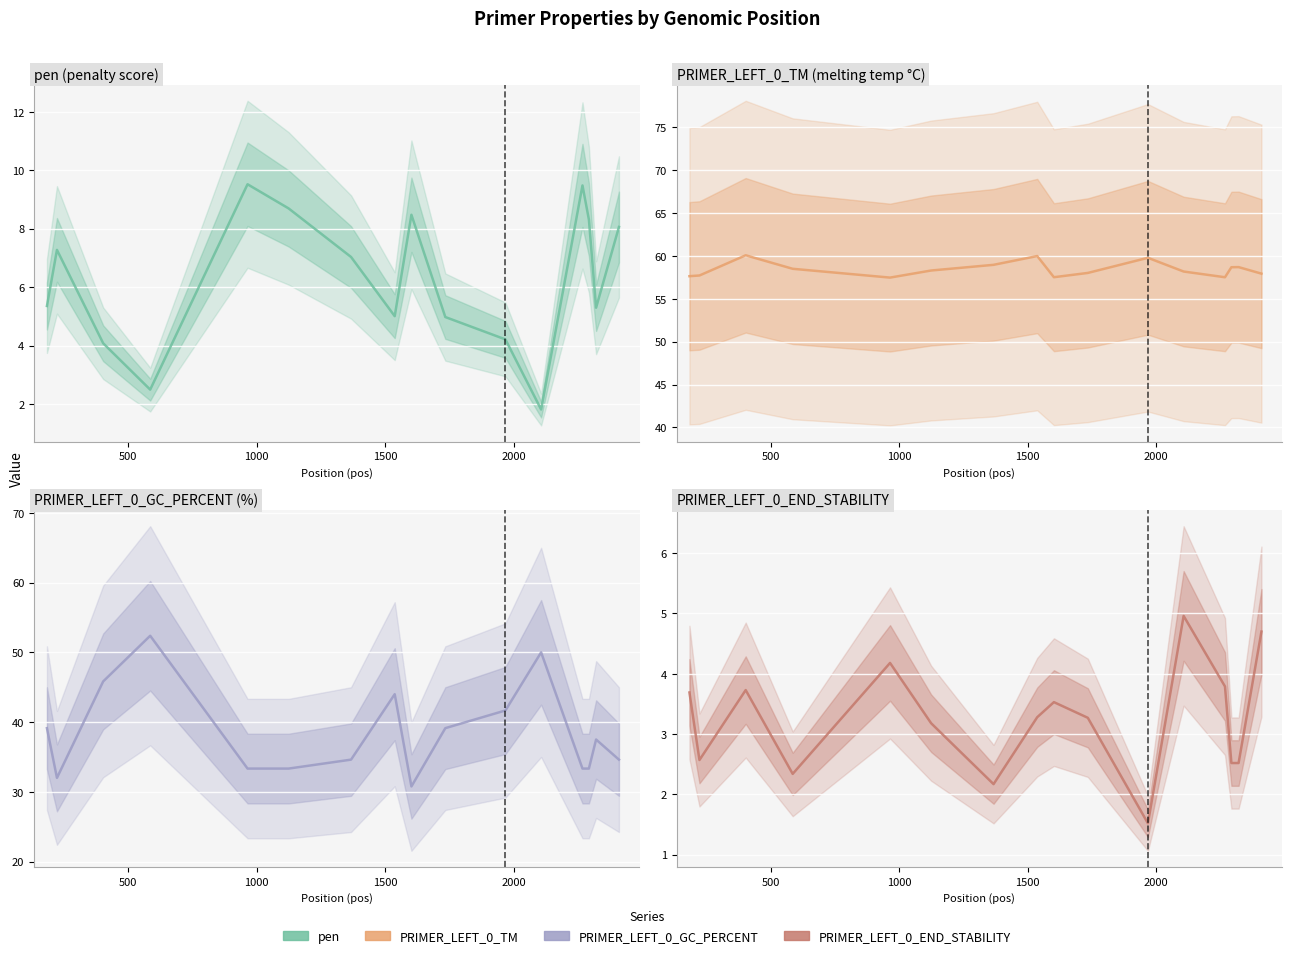

How many interior local valleys does the PRIMER_LEFT_0_GC_PERCENT series have?

2